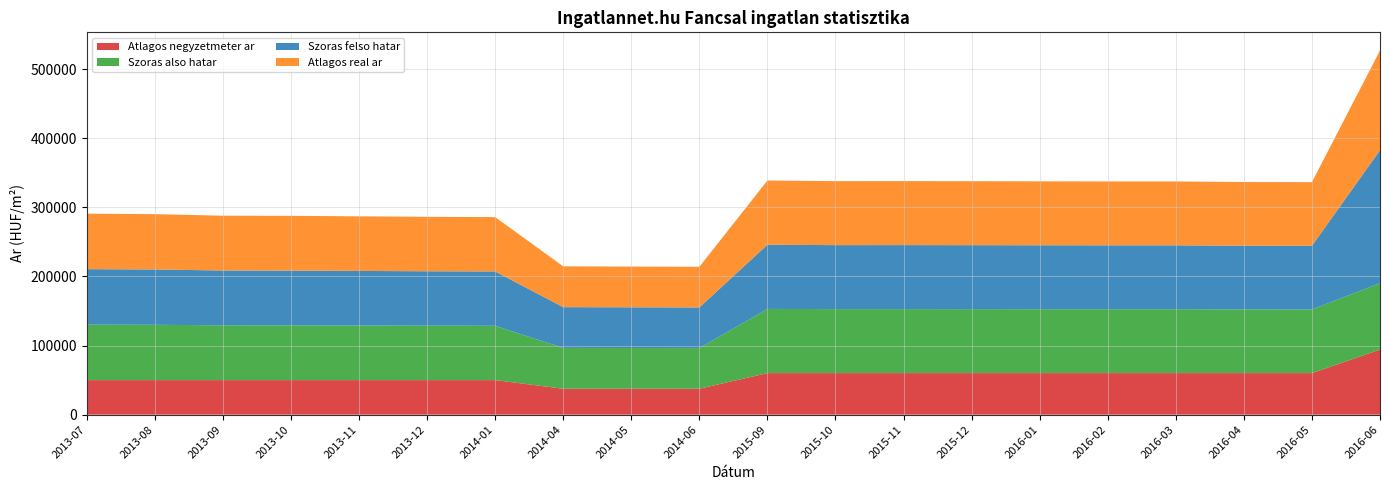

Reading left to right, list all the values displayed in this chart.

Atlagos negyzetmeter ar: 50000	50000	50000	50000	50000	50000	50000	37500	37500	37500	60137	60137	60137	60137	60137	60137	60137	60137	60137	94227
Szoras also hatar: 80284	80057	79302	79242	79001	78761	78622	59041	58937	58833	92897	92598	92621	92576	92507	92461	92461	92166	92120	96023
Szoras felso hatar: 80284	80057	79302	79242	79001	78761	78622	59041	58937	58833	92897	92598	92621	92576	92507	92461	92461	92166	92120	192445
Atlagos real ar: 80284	80057	79302	79242	79001	78761	78622	59041	58937	58833	92897	92598	92621	92576	92507	92461	92461	92166	92120	144234